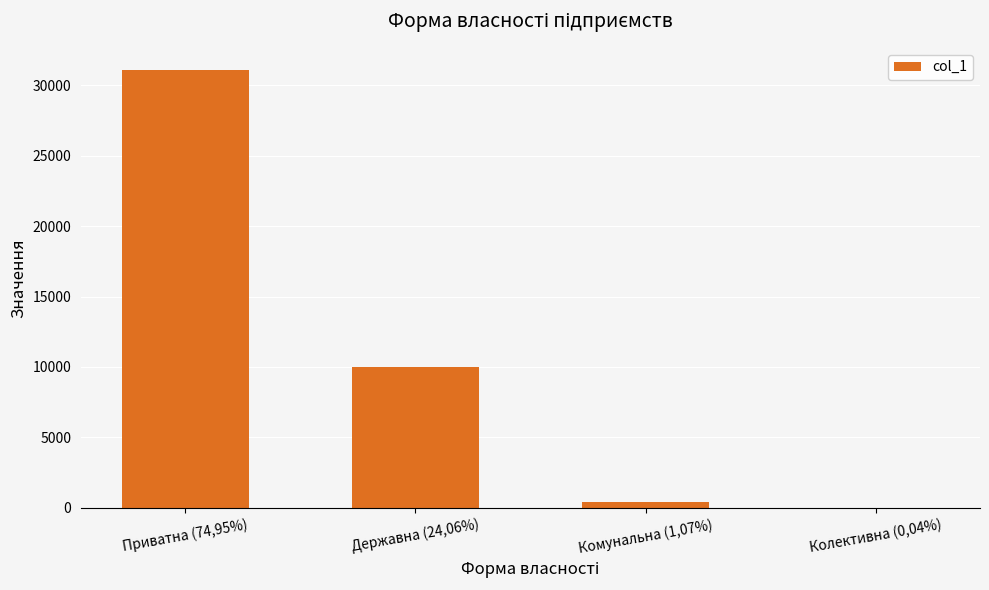

At which category does the chart reach its peak across all series?

Приватна (74,95%)